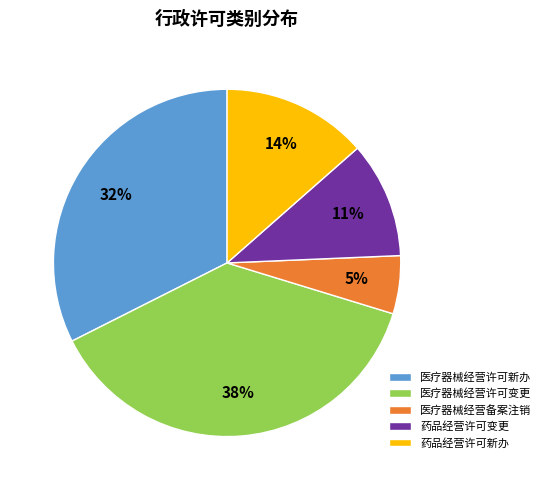

To the nearest percent, what portion does 医疗器械经营许可变更 represent?

38%